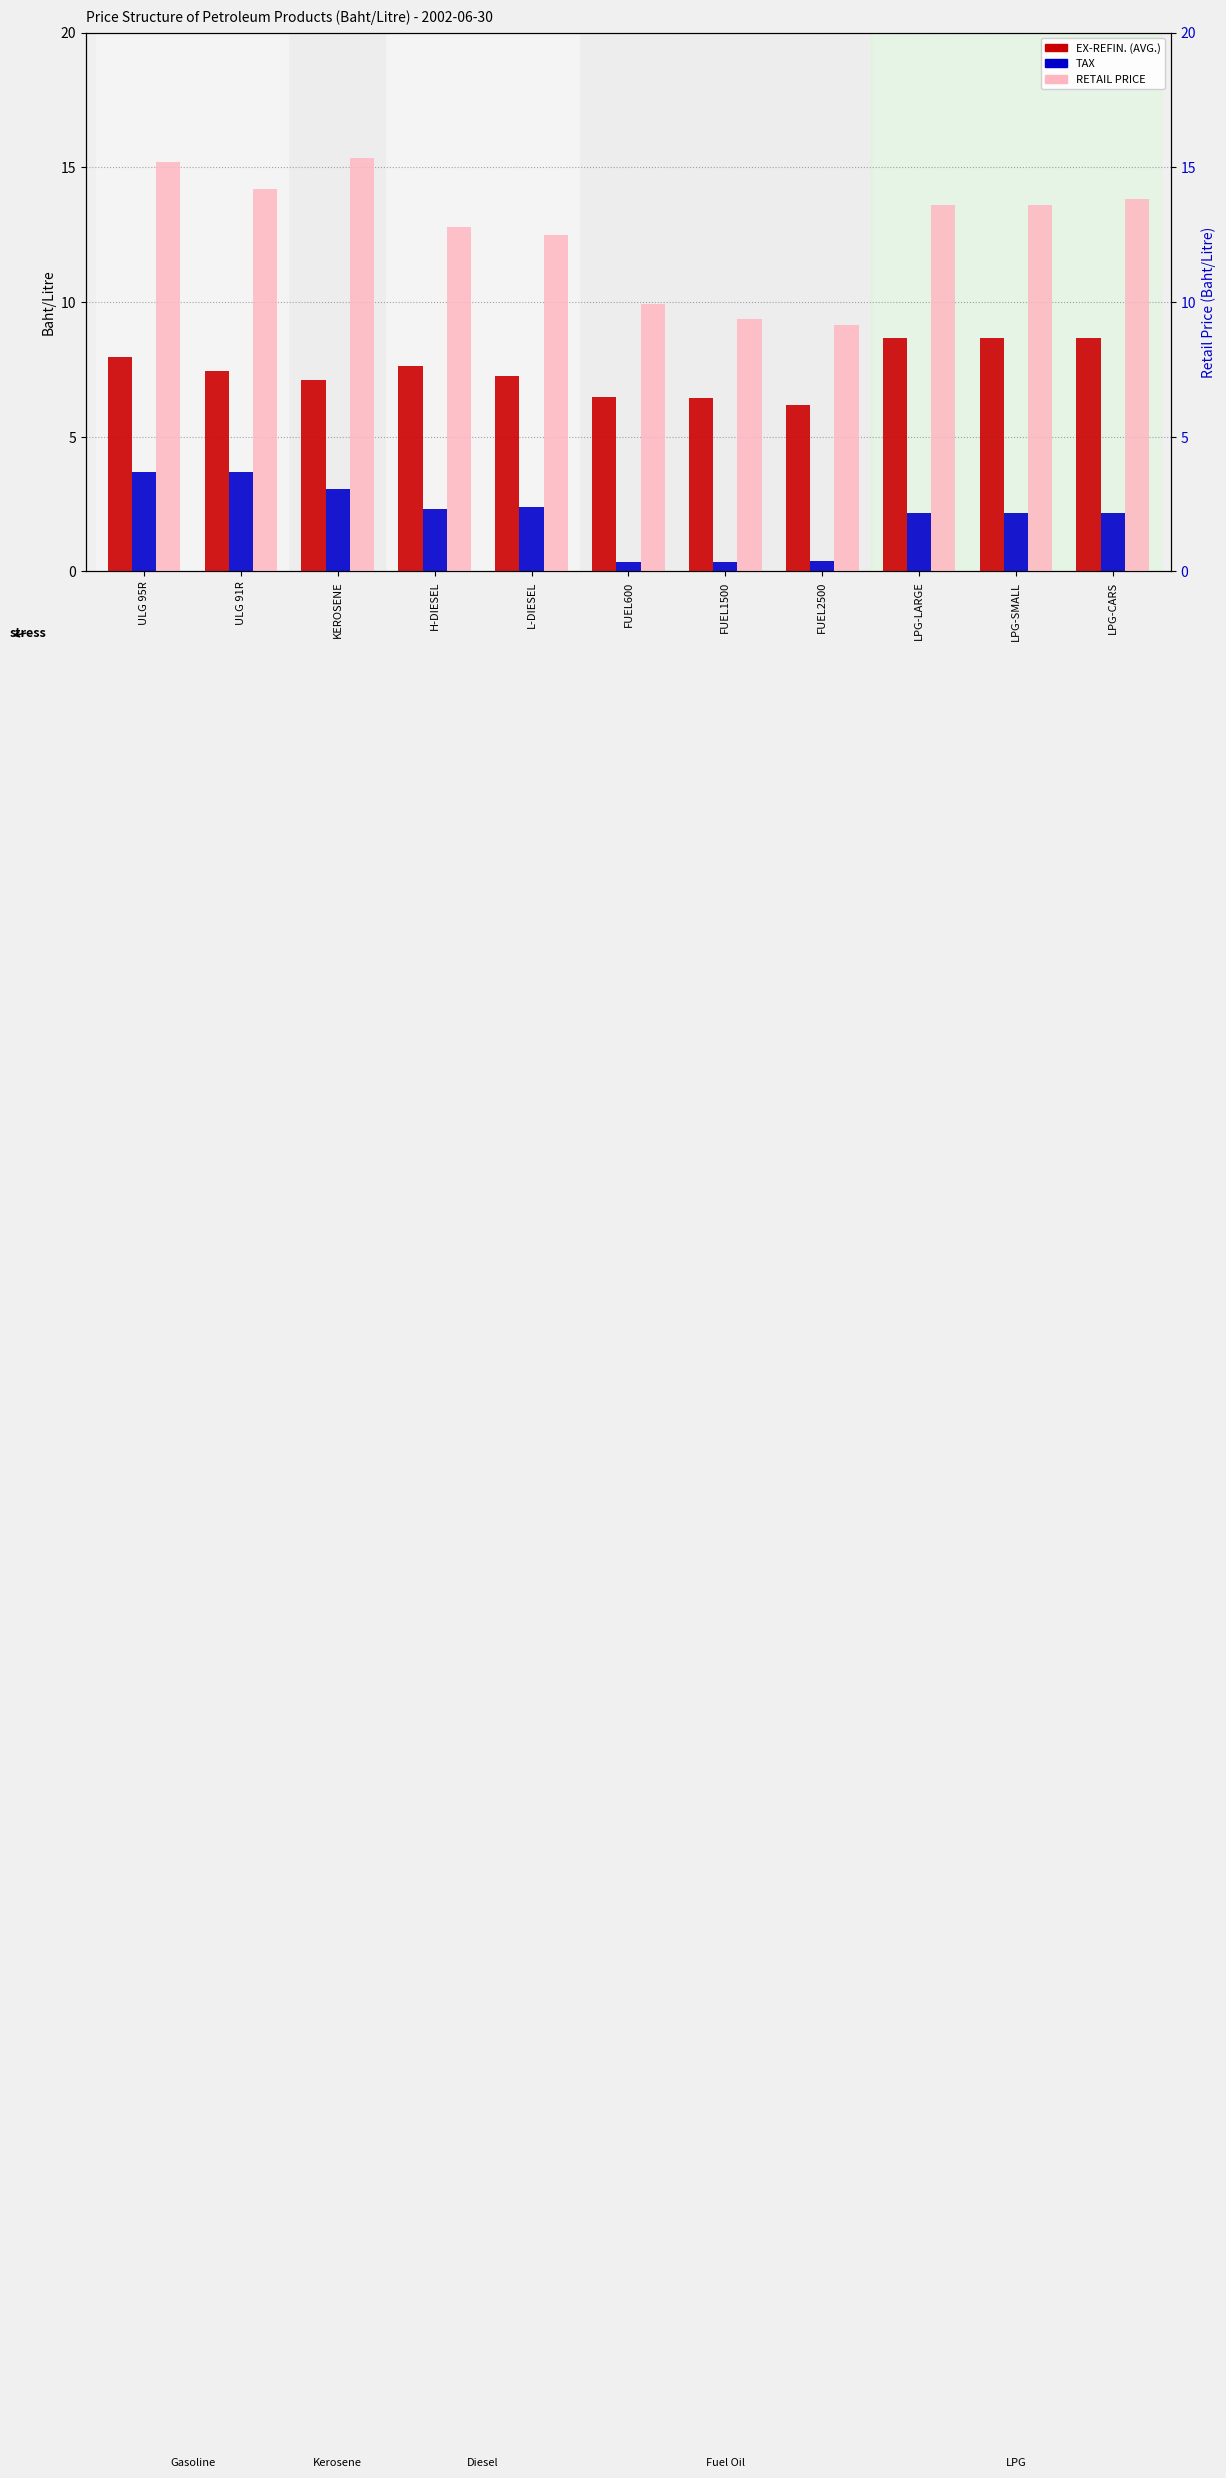

How many bars are there in total?

33